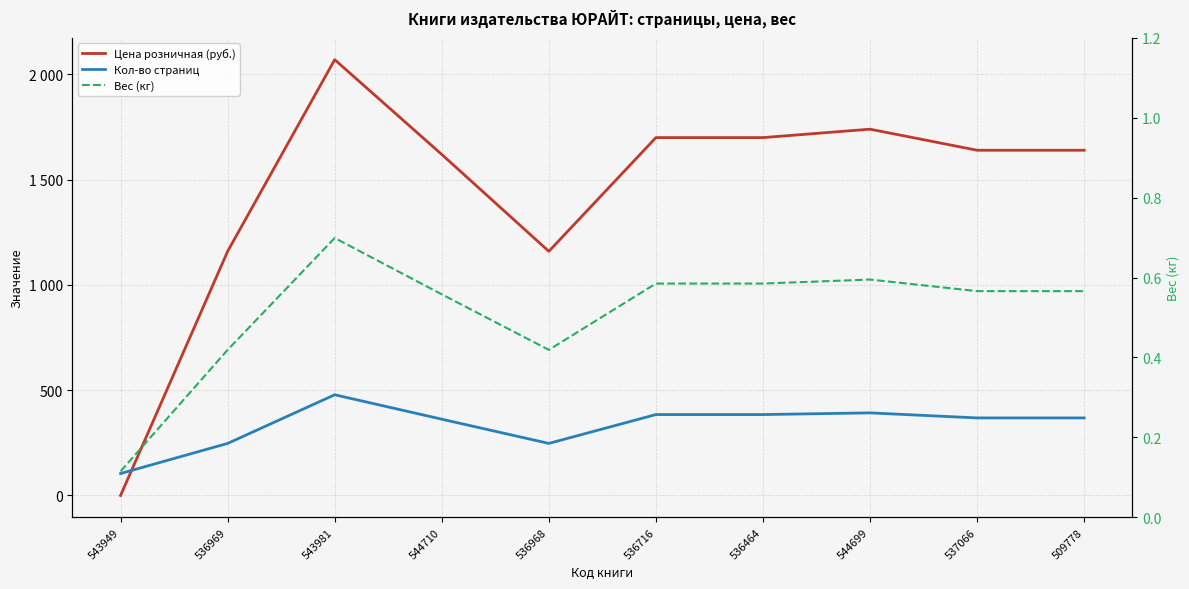

Count the number of data series in this chart.

3